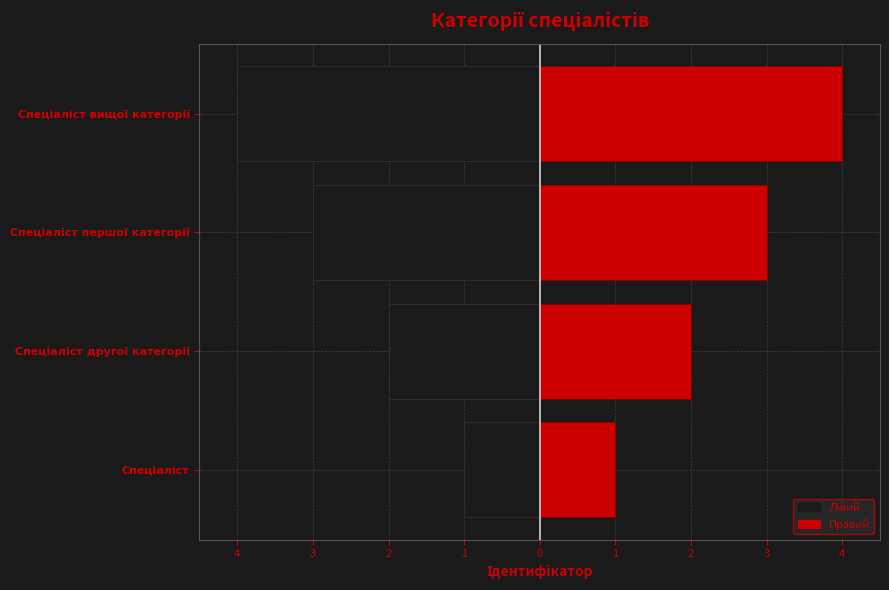

The Лівий series shows -6 at Спеціаліст вищої категорії. True or false?

False